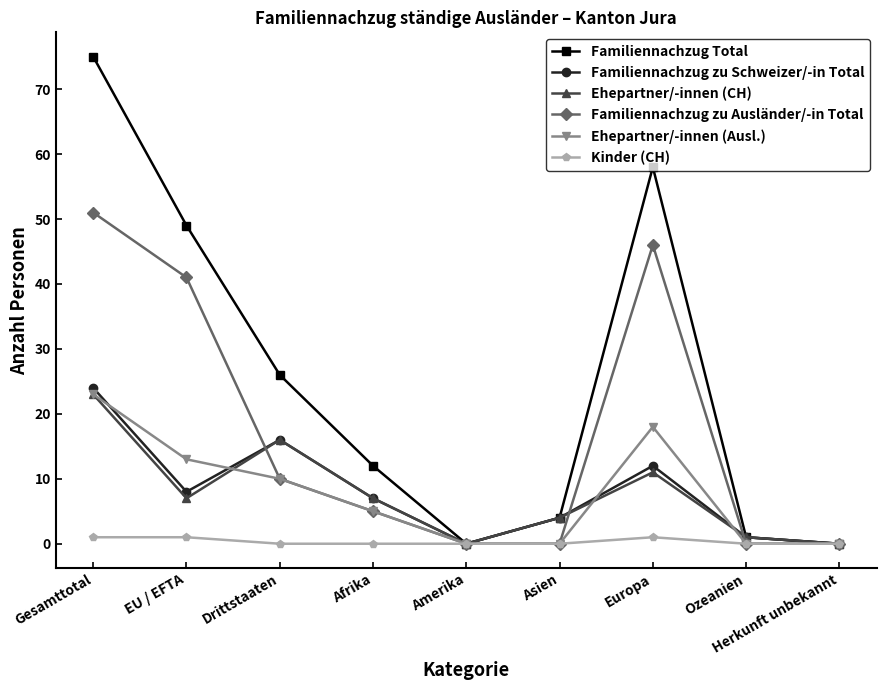

Between Gesamttotal and Afrika, which series saw the biggest shift?

Familiennachzug Total